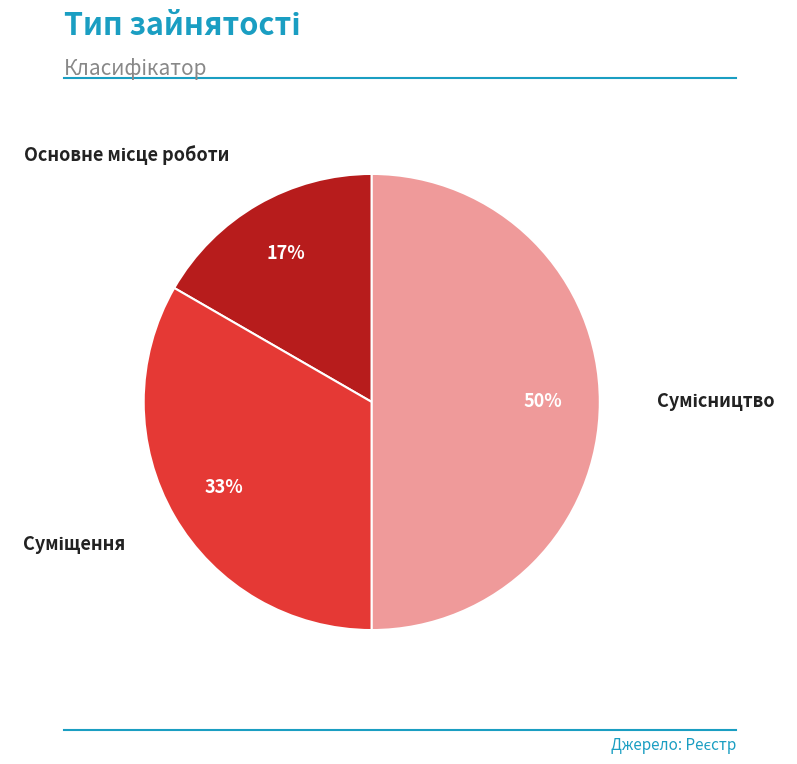

To the nearest percent, what is the average slice percentage?

33%